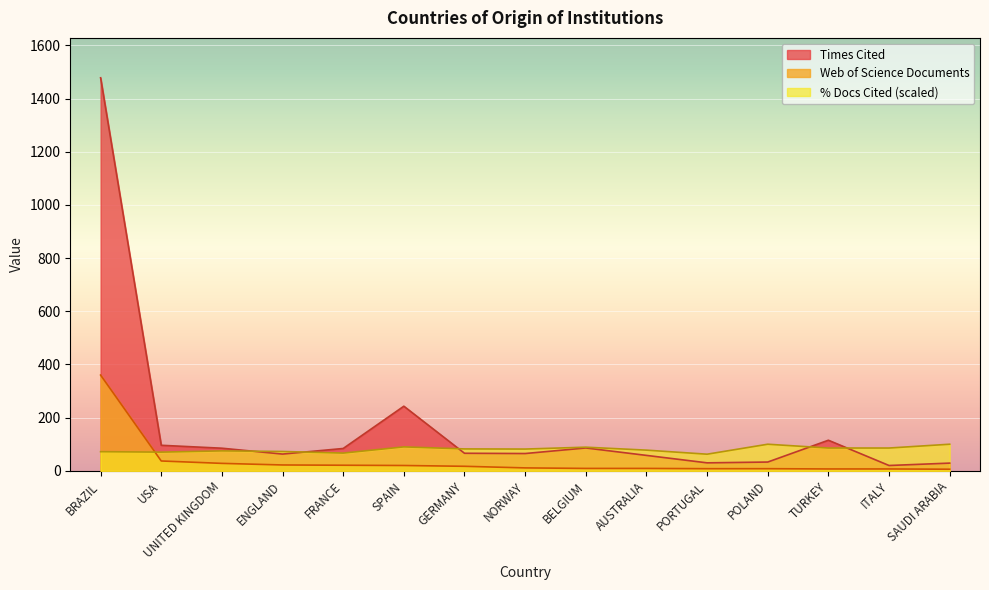

Reading left to right, what are all the values shown in this chart?

Web of Science Documents: 360.0	37.0	28.0	22.0	21.0	20.0	17.0	11.0	9.0	9.0	8.0	8.0	7.0	7.0	6.0
Times Cited: 1478.0	96.0	85.0	63.0	84.0	243.0	66.0	65.0	86.0	58.0	30.0	33.0	115.0	20.0	29.0
% Docs Cited: 71.9	70.3	75.0	72.7	66.7	90.0	82.3	81.8	88.9	77.8	62.5	100.0	85.7	85.7	100.0